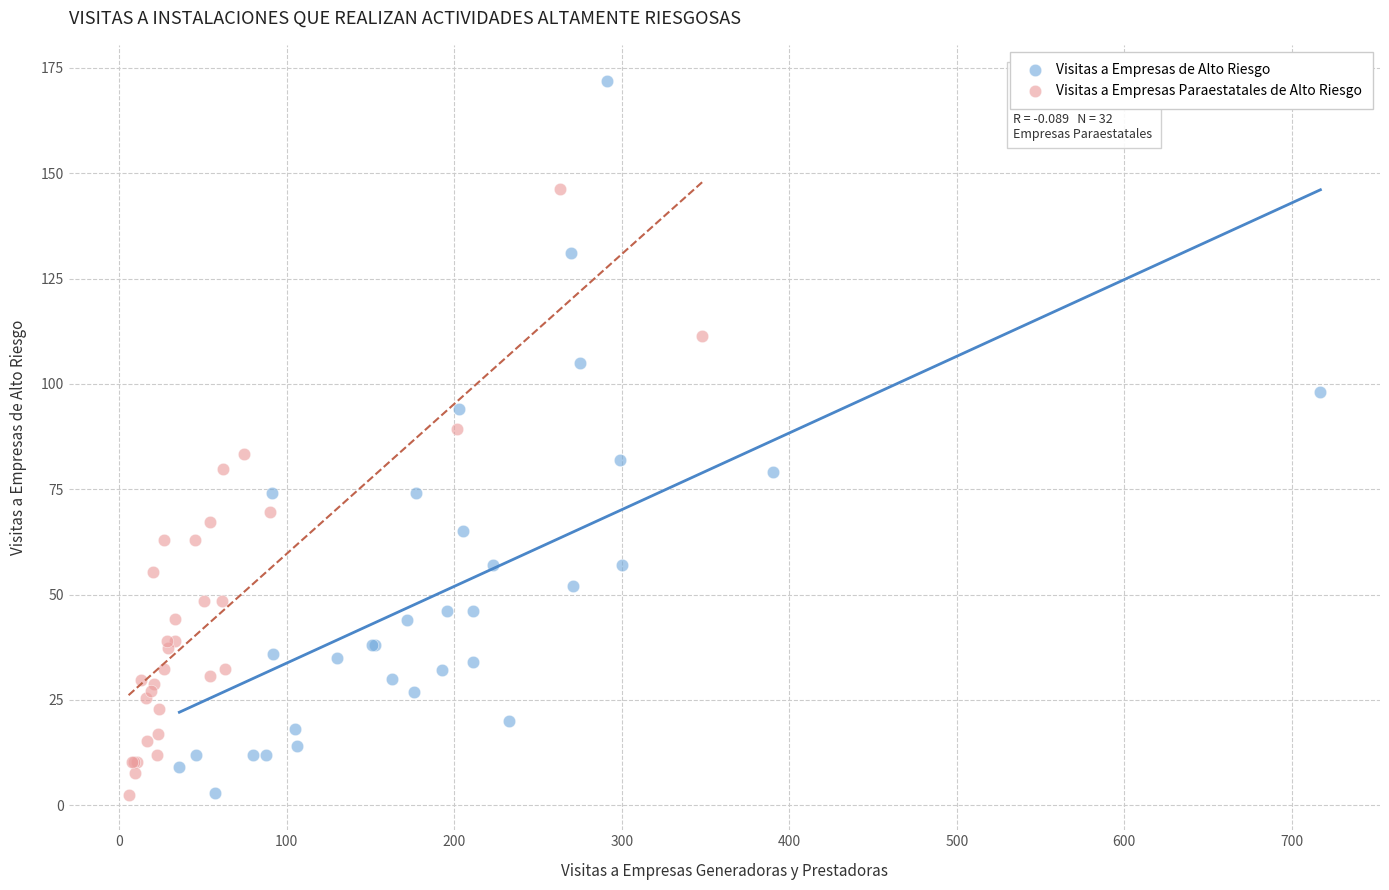

Which series has the widest spread of Y values?

Visitas a Empresas de Alto Riesgo